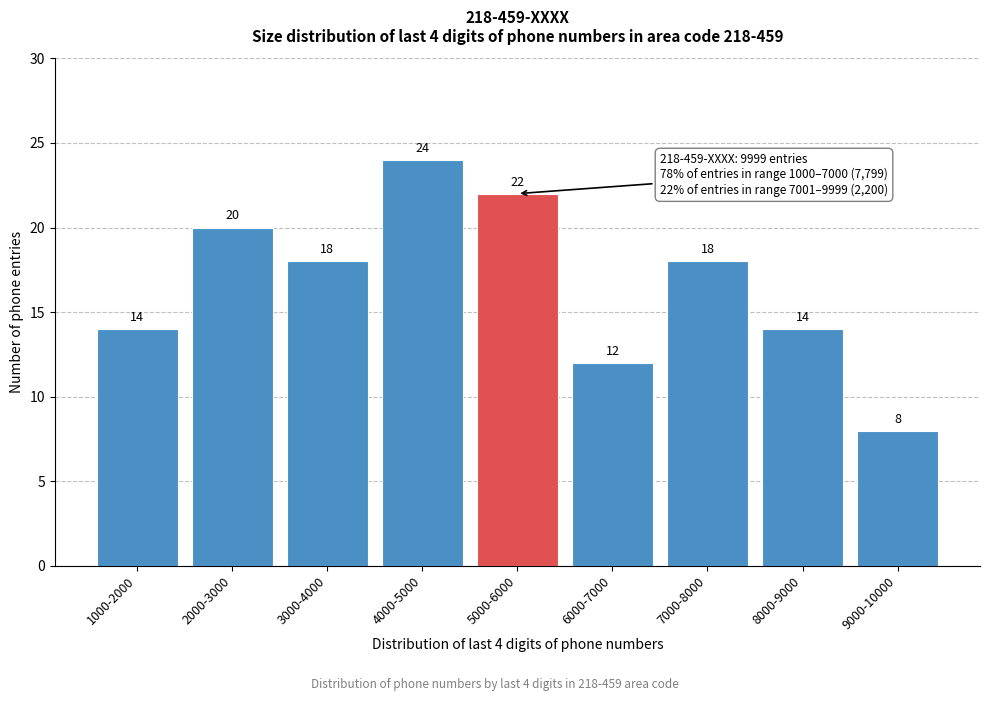

Reading right to left, what are all the values shown in this chart?

9000-10000=8	8000-9000=14	7000-8000=18	6000-7000=12	5000-6000=22	4000-5000=24	3000-4000=18	2000-3000=20	1000-2000=14